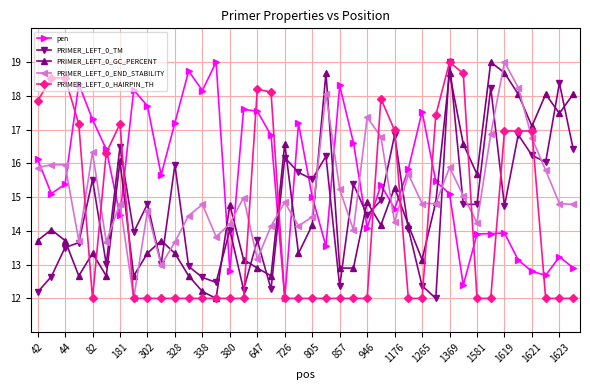

What is the minimum value for pen?

12.0